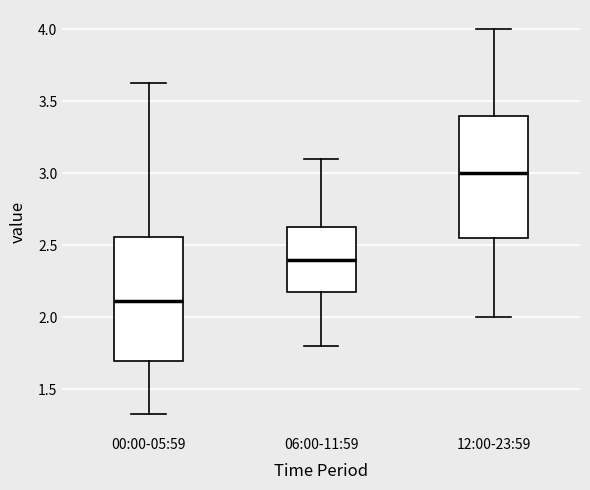

Reading left to right, transcribe this box plot: for each box, give where its median line is, the range the box spans, and where its two whiskers end, as read against the y-axis. The values are not printed on the chart, so give them approximately, as read against the axis.

00:00-05:59: median 2.10, box 1.70 to 2.55, whiskers 1.35 to 3.65
06:00-11:59: median 2.40, box 2.20 to 2.65, whiskers 1.80 to 3.10
12:00-23:59: median 3.00, box 2.55 to 3.40, whiskers 2.00 to 4.00